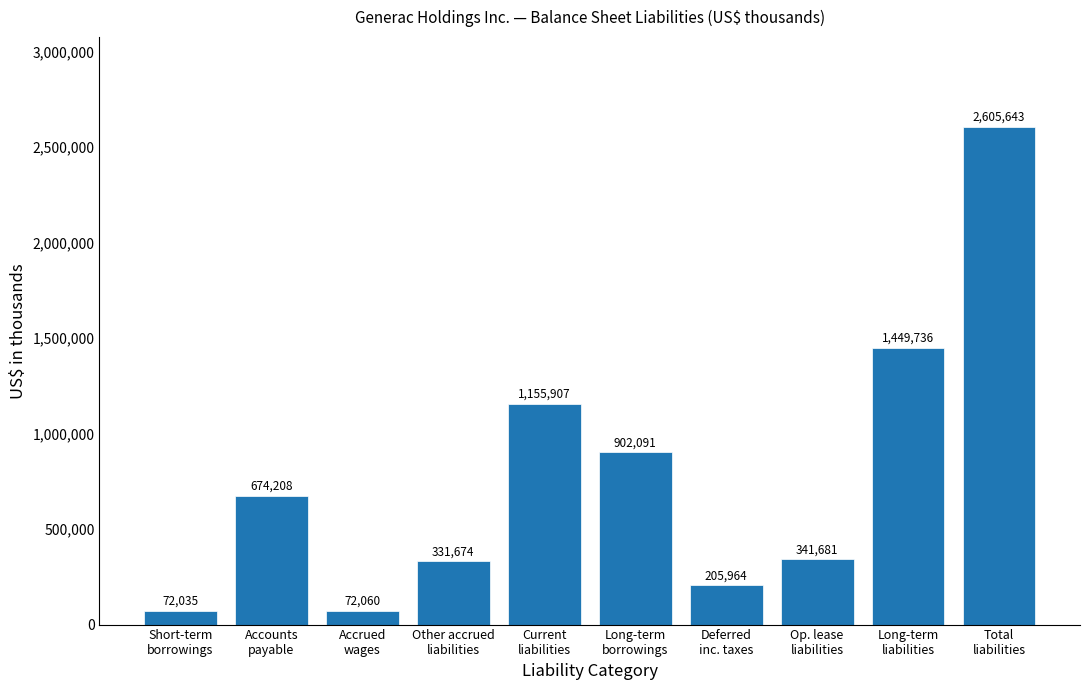

At which category does the chart reach its peak across all series?

Total
liabilities